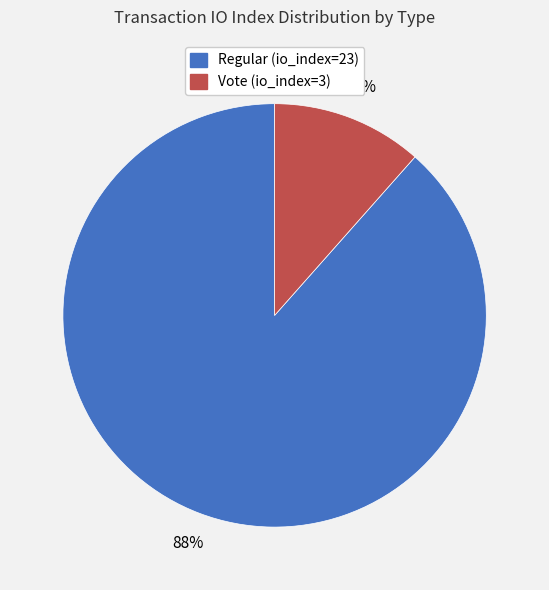

Which category accounts for the majority?

Regular (io_index=23)